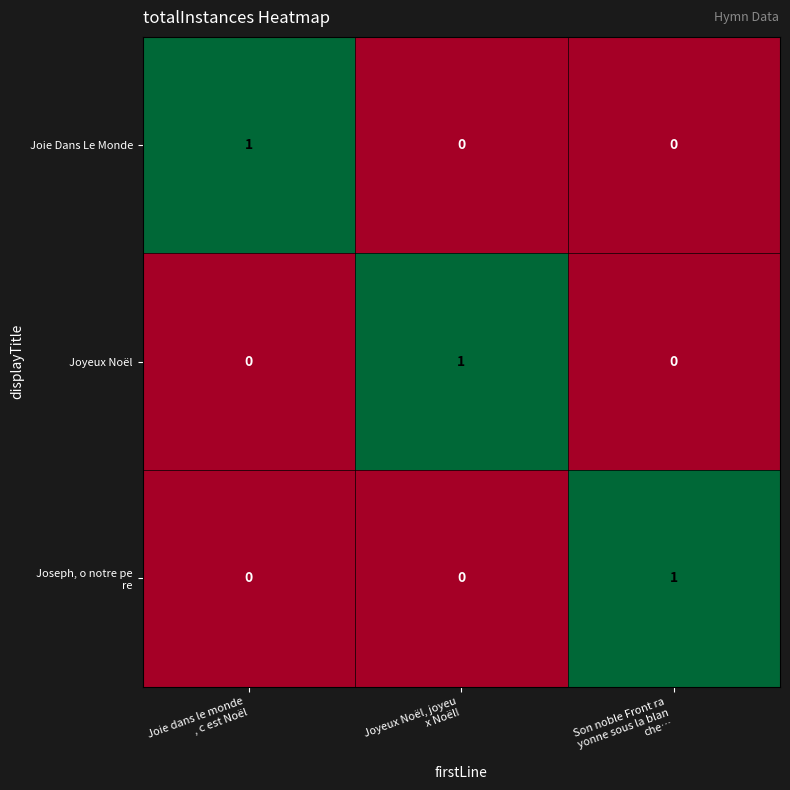

How many positive values does the Joie Dans Le Monde series have?

1